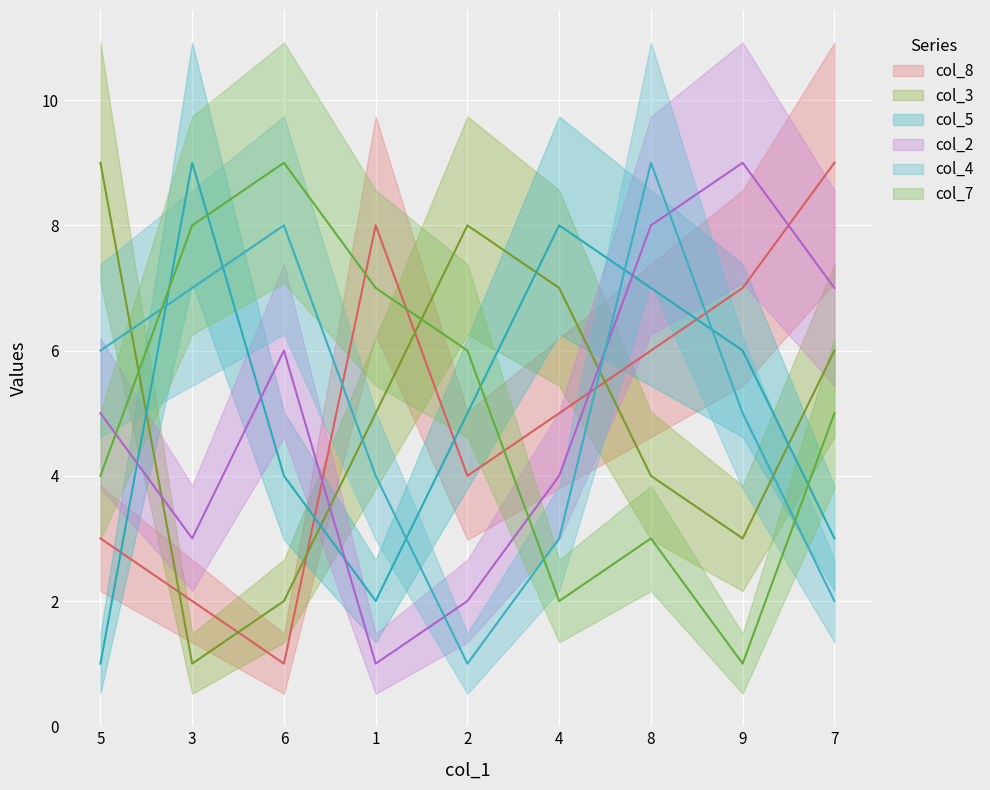

Reading right to left, list all the values displayed in this chart.

col_8: 7=9	9=7	8=6	4=5	2=4	1=8	6=1	3=2	5=3
col_3: 7=6	9=3	8=4	4=7	2=8	1=5	6=2	3=1	5=9
col_5: 7=3	9=6	8=7	4=8	2=5	1=2	6=4	3=9	5=1
col_2: 7=7	9=9	8=8	4=4	2=2	1=1	6=6	3=3	5=5
col_4: 7=2	9=5	8=9	4=3	2=1	1=4	6=8	3=7	5=6
col_7: 7=5	9=1	8=3	4=2	2=6	1=7	6=9	3=8	5=4